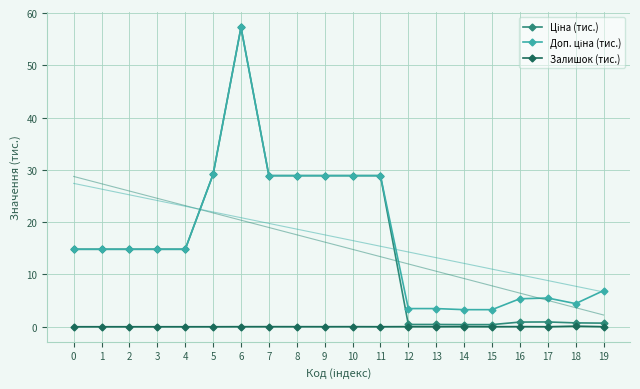

What is the difference between the maximum and minimum values in the Доп. ціна (тис.) series?

54.0